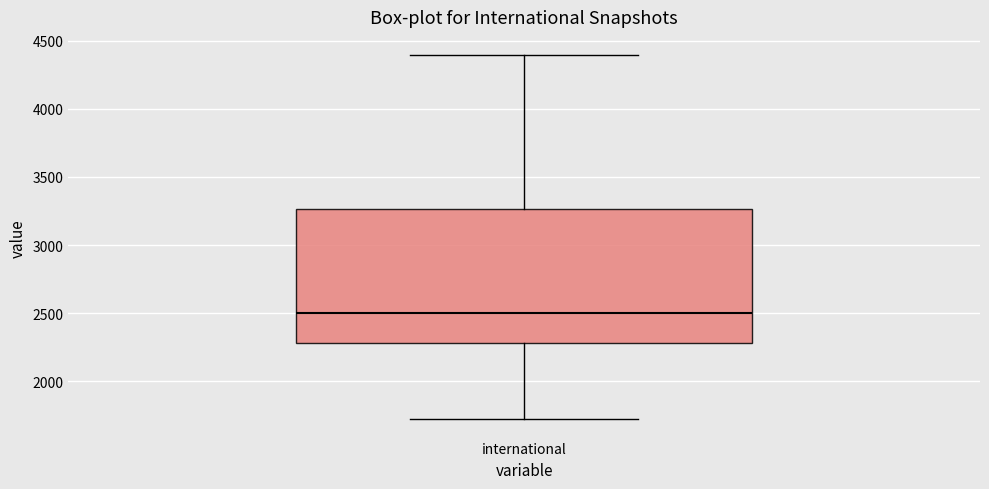

Where does the lower whisker of the box for international end on the y-axis? The values are not printed on the chart, so give them approximately, as read against the axis.

1700